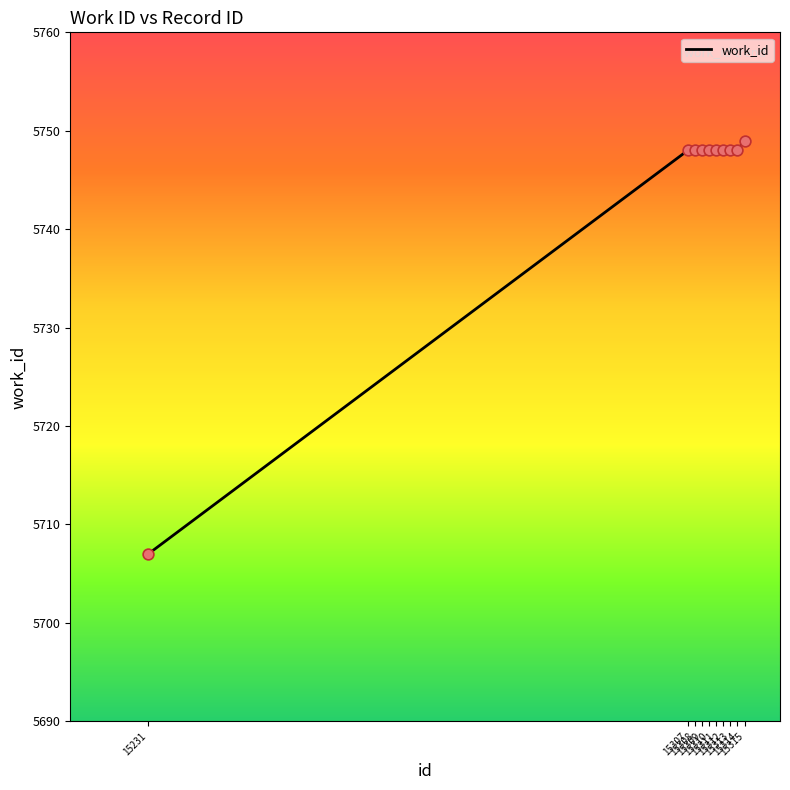

What is the difference between the maximum and minimum values?

42